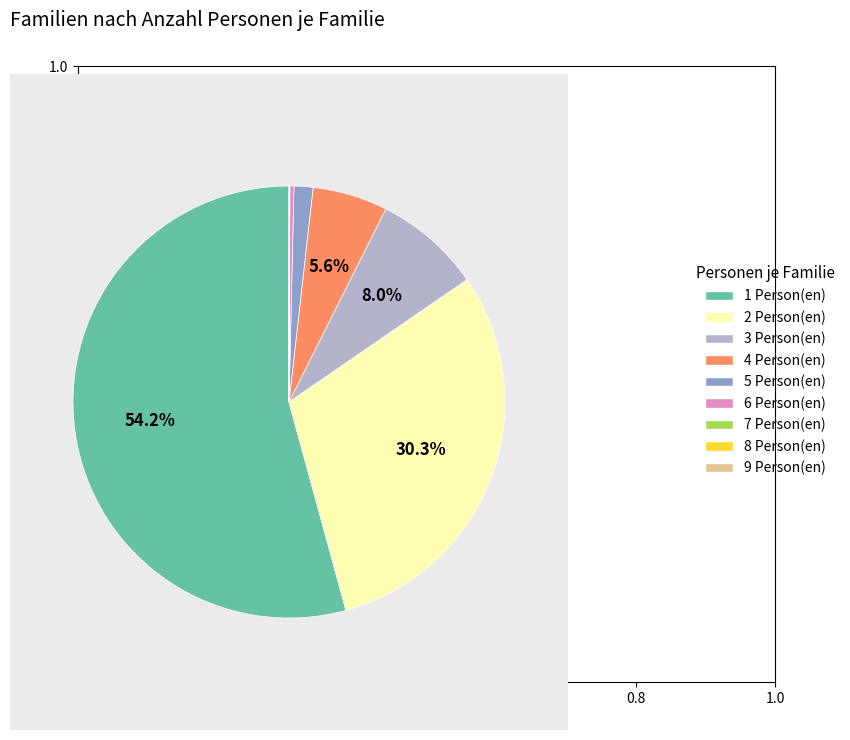

The 5 slice represents 1% of the pie. True or false?

True